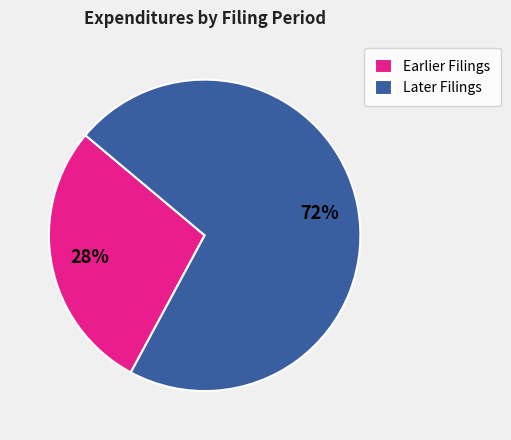

Which has a higher value, Later Filings or Earlier Filings?

Later Filings